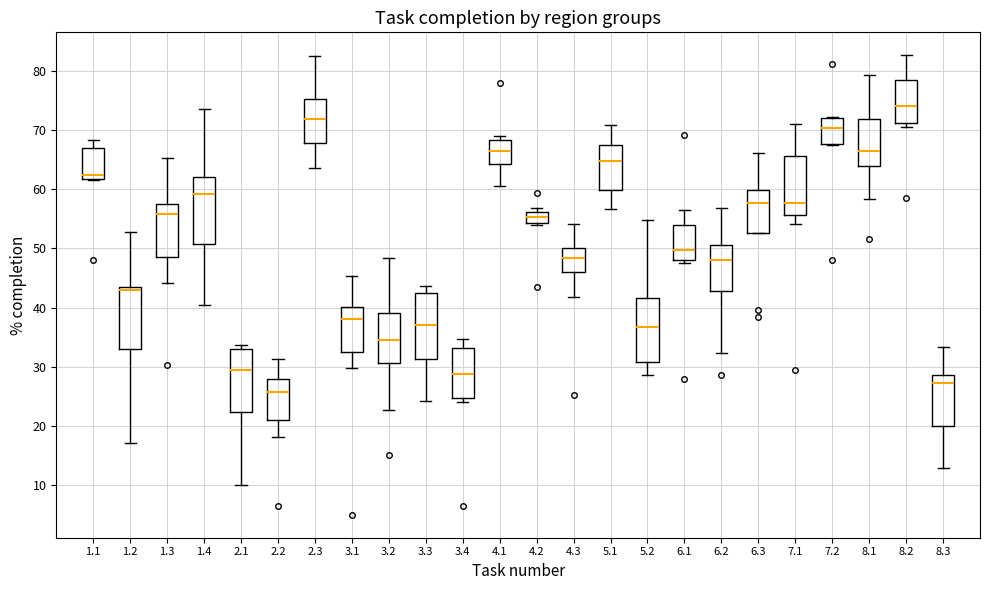

Reading left to right, transcribe this box plot: for each box, give where its median line is, the range the box spans, and where its two whiskers end, as read against the y-axis. The values are not printed on the chart, so give them approximately, as read against the axis.

1.1: median 62 (just above the box's lower edge), box 62 to 67, whiskers 62 to 68
1.2: median 43, box 33 to 44, whiskers 17 to 53
1.3: median 56, box 49 to 58, whiskers 44 to 65
1.4: median 59, box 51 to 62, whiskers 40 to 74
2.1: median 30, box 22 to 33, whiskers 10 to 34
2.2: median 26, box 21 to 28, whiskers 18 to 31
2.3: median 72, box 68 to 75, whiskers 64 to 83
3.1: median 38, box 33 to 40, whiskers 30 to 45
3.2: median 35, box 31 to 39, whiskers 23 to 48
3.3: median 37, box 31 to 43, whiskers 24 to 44
3.4: median 29, box 25 to 33, whiskers 24 to 35
4.1: median 66, box 64 to 68, whiskers 61 to 69
4.2: median 55, box 54 to 56, whiskers 54 to 57
4.3: median 48, box 46 to 50, whiskers 42 to 54
5.1: median 65, box 60 to 67, whiskers 57 to 71
5.2: median 37, box 31 to 42, whiskers 29 to 55
6.1: median 50, box 48 to 54, whiskers 47 to 57
6.2: median 48, box 43 to 51, whiskers 32 to 57
6.3: median 58, box 53 to 60, whiskers 53 to 66
7.1: median 58, box 56 to 66, whiskers 54 to 71
7.2: median 70, box 68 to 72, whiskers 68 to 72
8.1: median 66, box 64 to 72, whiskers 58 to 79
8.2: median 74, box 71 to 78, whiskers 71 (just below the box's lower edge) to 83
8.3: median 27, box 20 to 29, whiskers 13 to 33